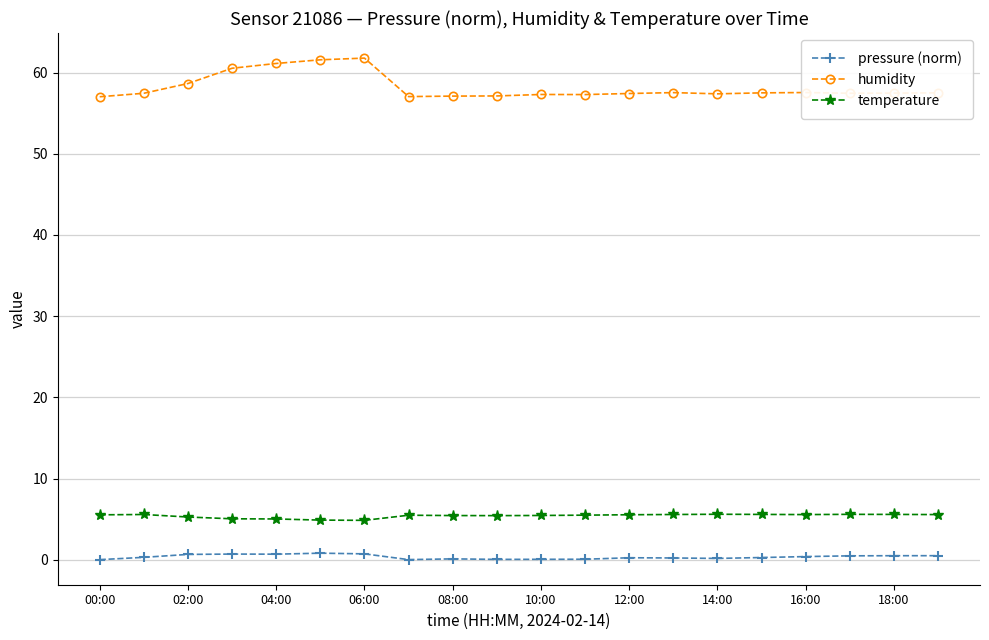

What is the sum of all humidity values?

1163.8